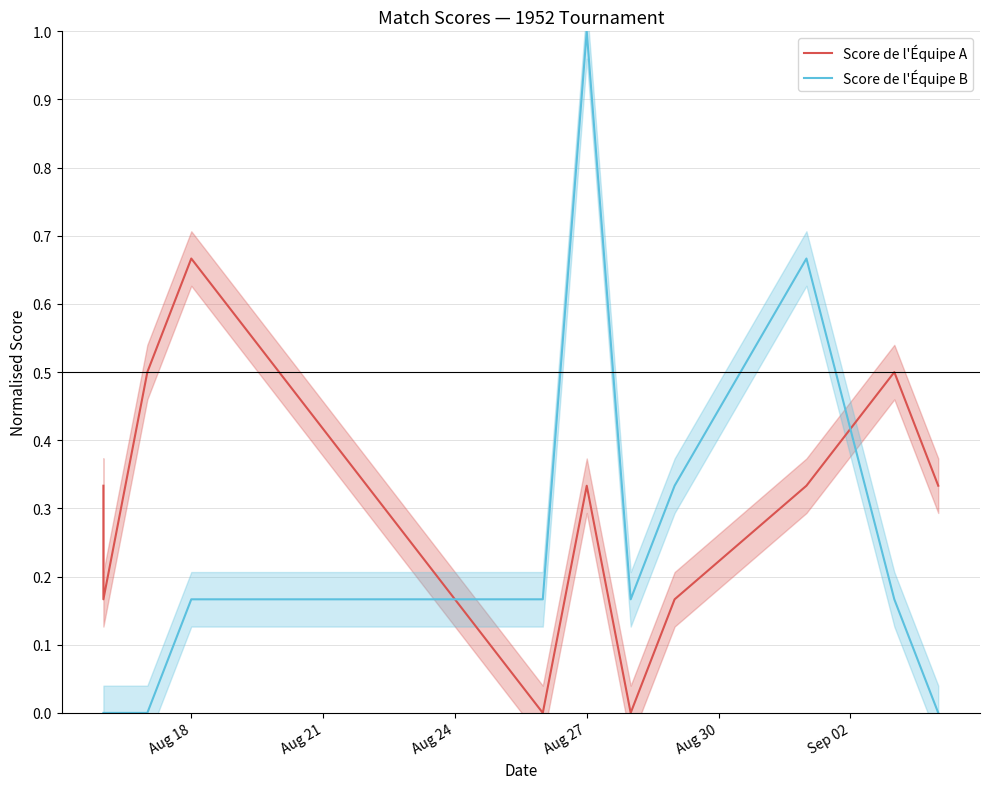

List the series in order of their overall mean, lowest first.

Score de l'Équipe B, Score de l'Équipe A